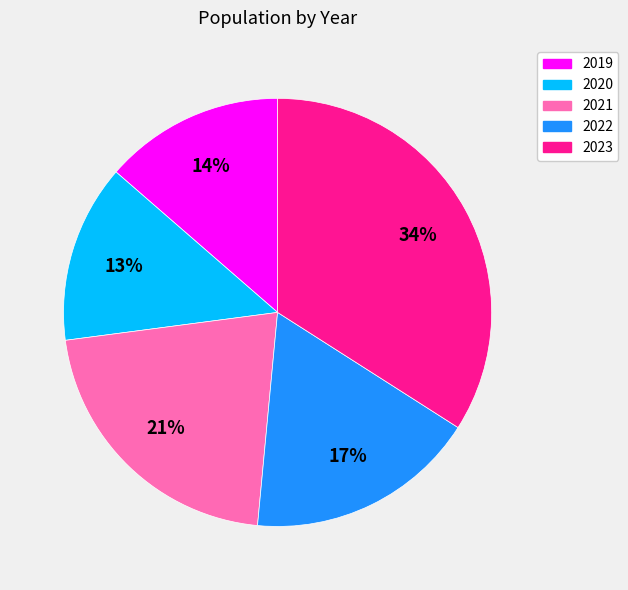

True or false: 2020 accounts for 13% of the total.

True